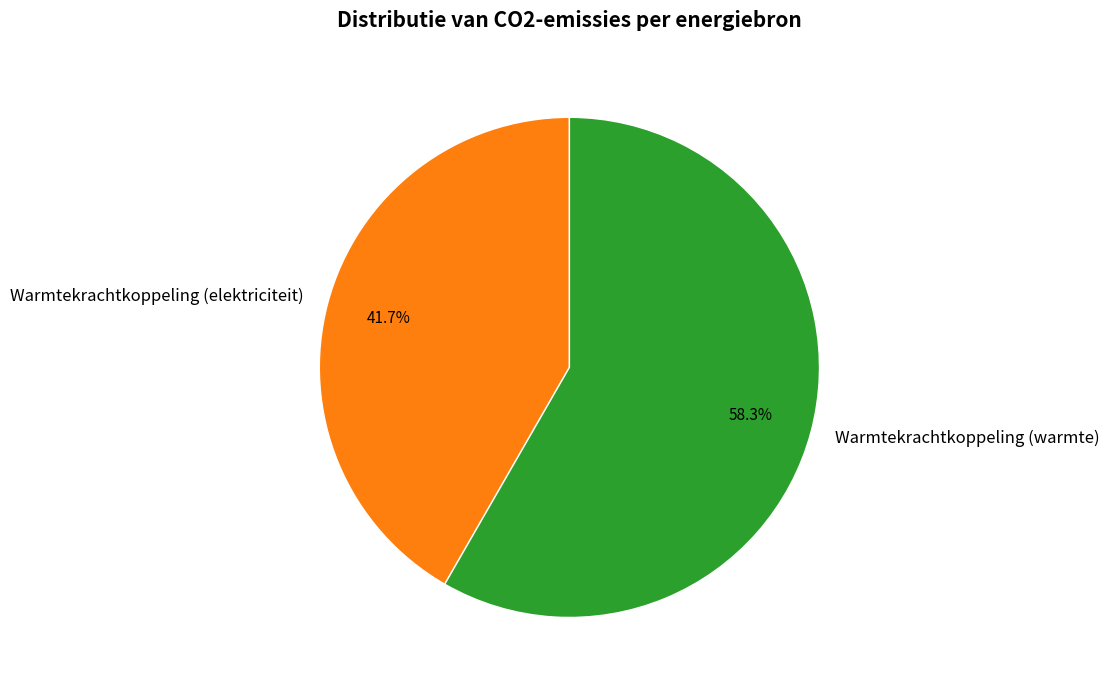

Is the sum of Warmtekrachtkoppeling (warmte) and Warmtekrachtkoppeling (elektriciteit) greater than half?

Yes